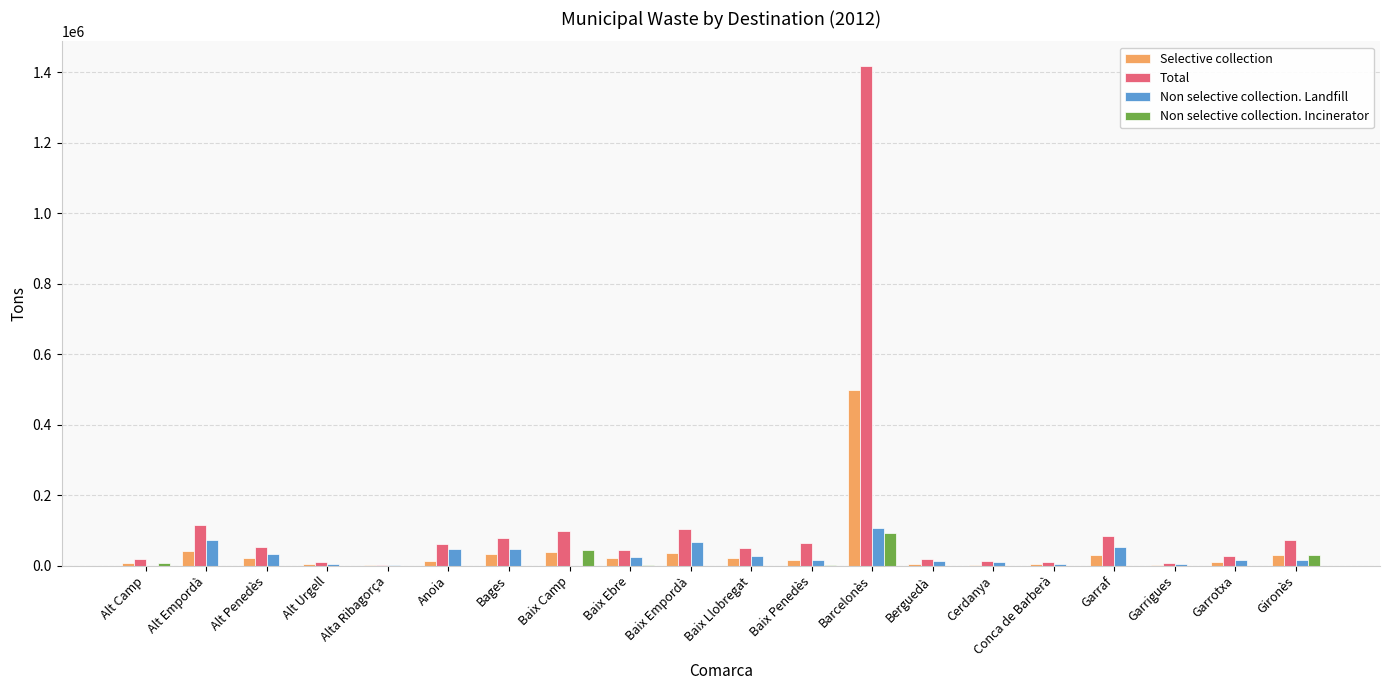

What is the sum of all Total values?

2347192